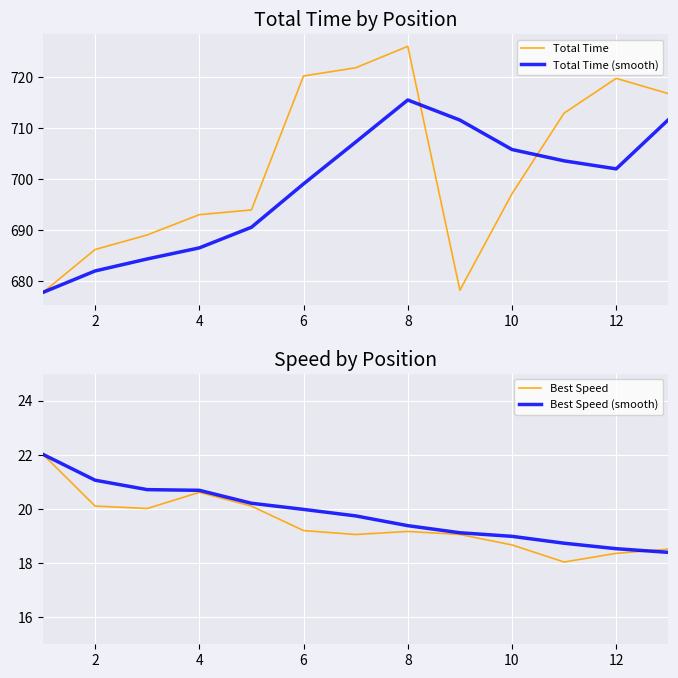

What is the difference between the second highest and second lowest values in the Total Time (smooth) series?

29.6